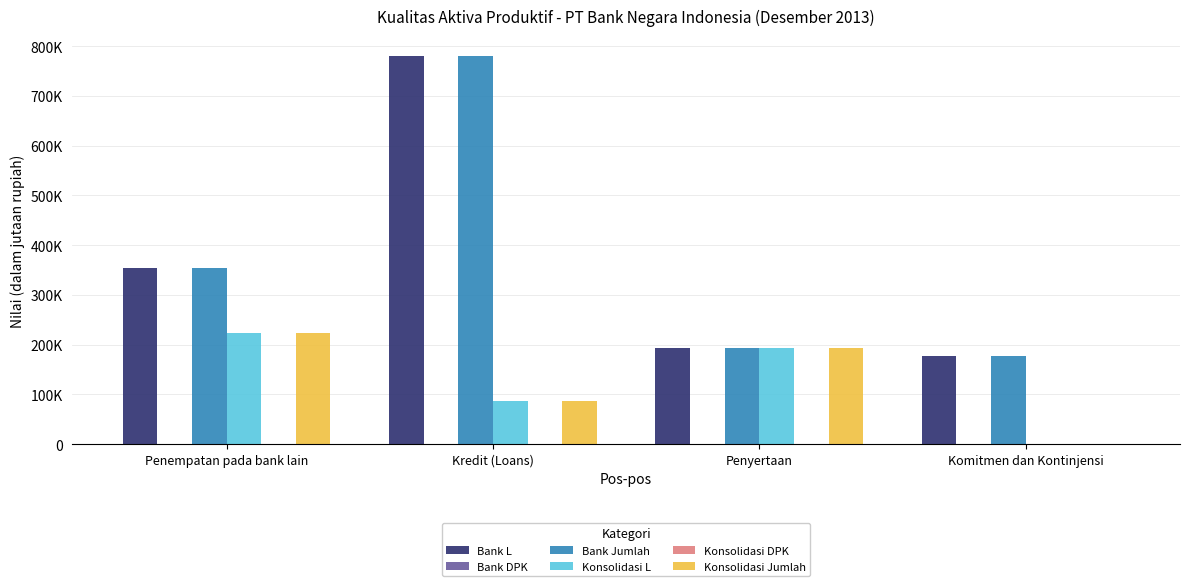

At which category is the sum across all series the highest?

Kredit (Loans)